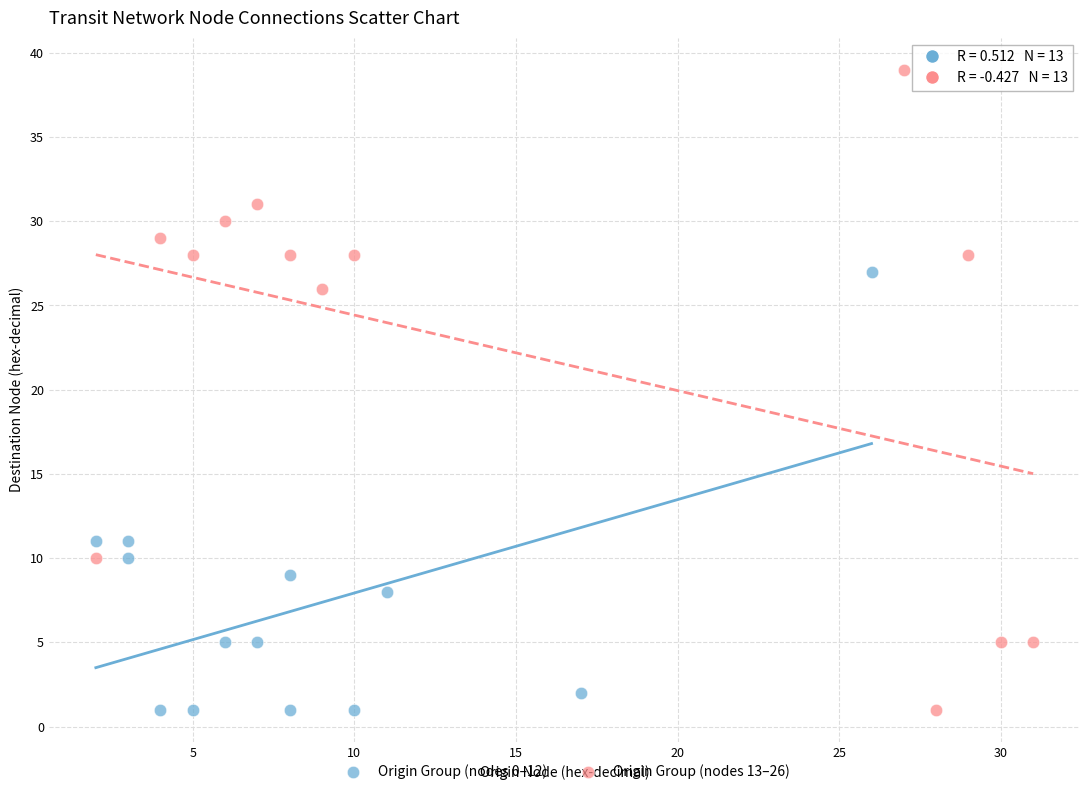

What are all the series names shown in the legend?

Origin Group (nodes 0–12), Origin Group (nodes 13–26)